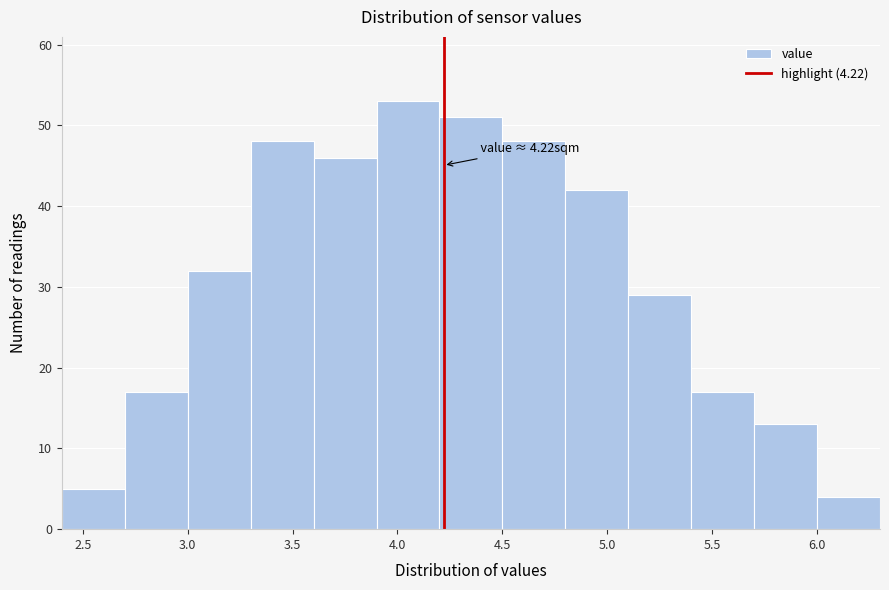

Over which range of the x-axis is the bar tallest?

3.9 to 4.2